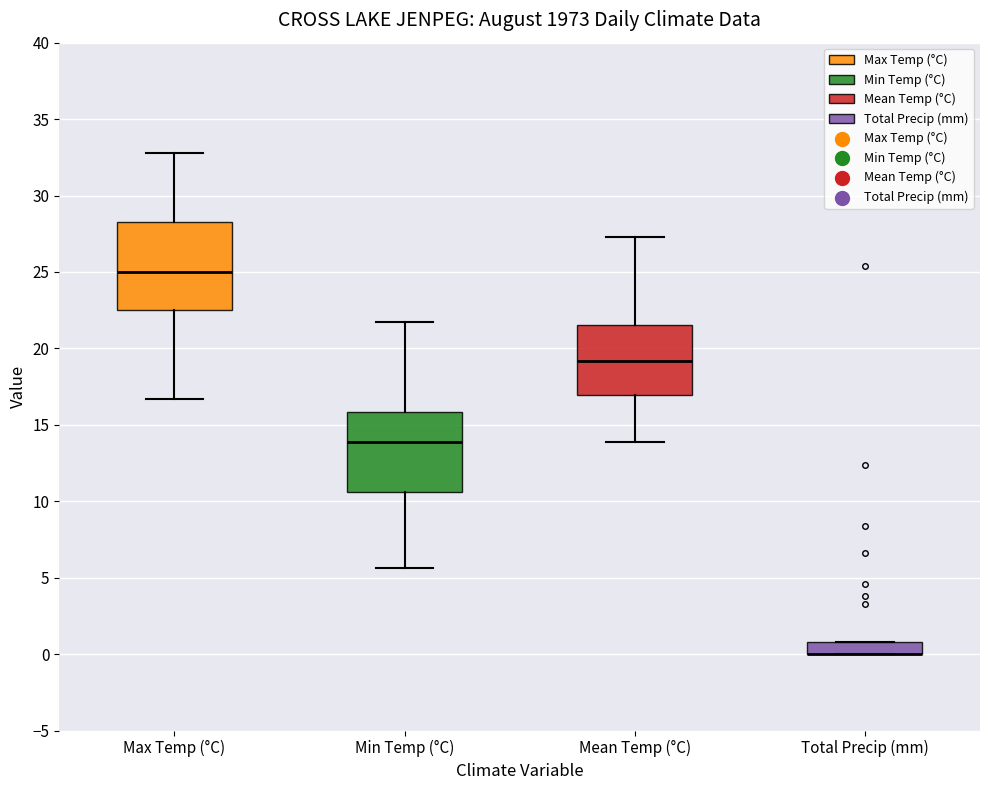

Reading left to right, read every box against the y-axis: the position of its median line, the range the box covers, and the ends of its whiskers. The values are not printed on the chart, so give them approximately, as read against the axis.

Max Temp (°C): median 25.0, box 22.5 to 28.5, whiskers 16.5 to 33.0
Min Temp (°C): median 14.0, box 10.5 to 16.0, whiskers 5.5 to 21.5
Mean Temp (°C): median 19.0, box 17.0 to 21.5, whiskers 14.0 to 27.5
Total Precip (mm): median 0.0 (drawn on the box's lower edge), box 0.0 to 1.0, whiskers 0.0 to 1.0